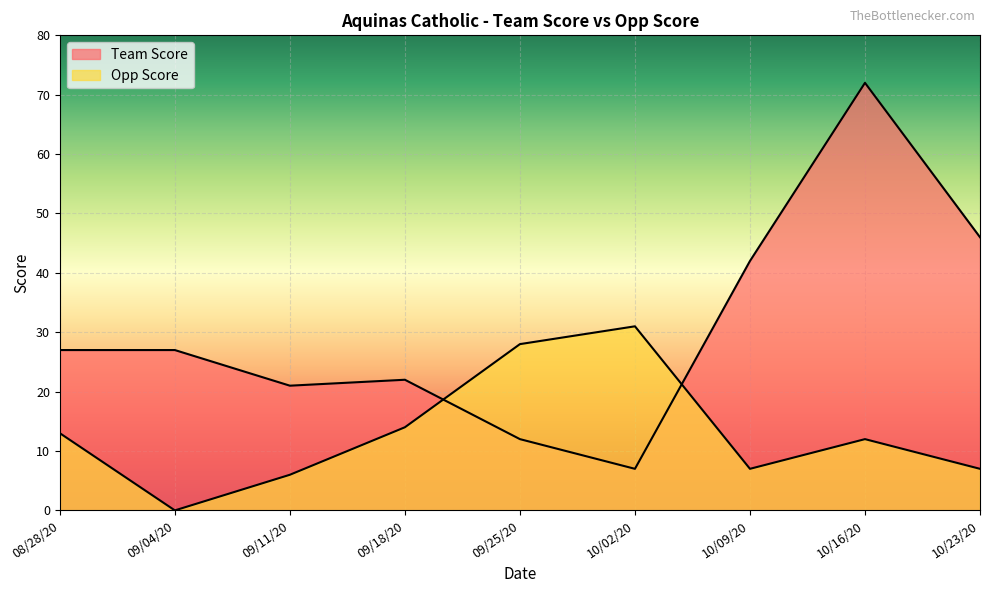

List the series in order of their peak value, lowest first.

Opp Score, Team Score